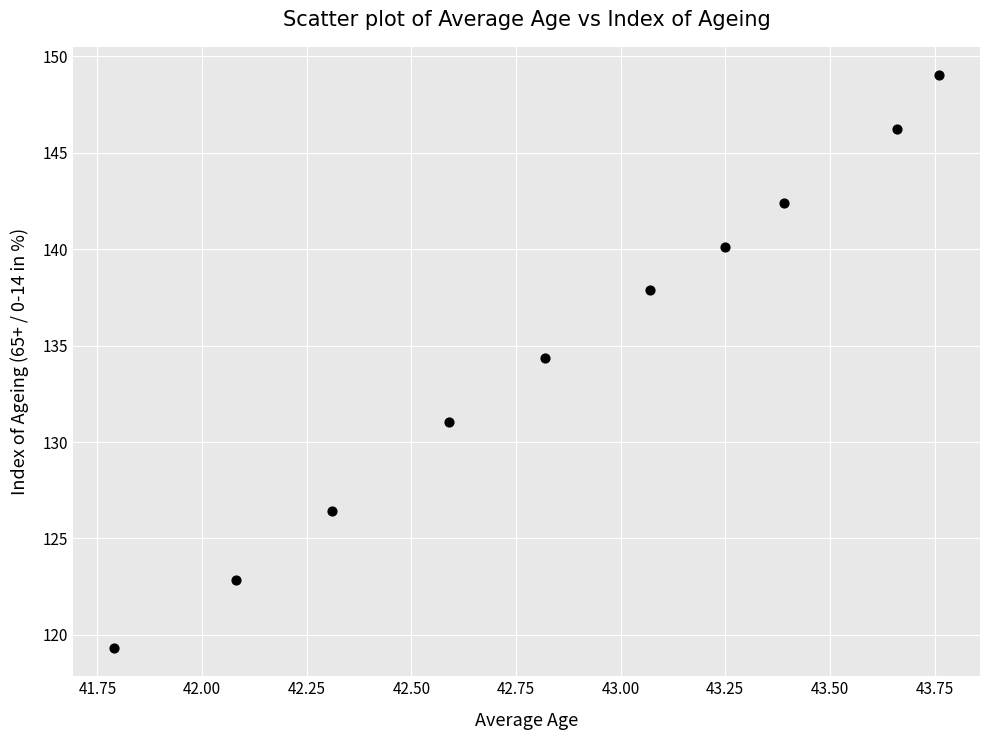

What Y value in the scatter plot is closest to 134?

134.4